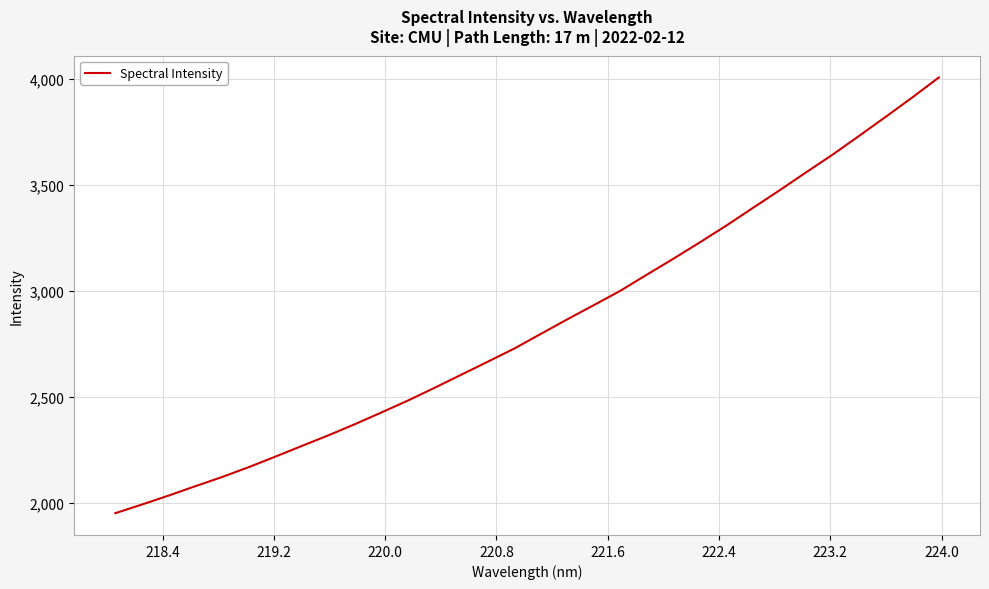

What is the minimum value shown in the chart?

1949.9